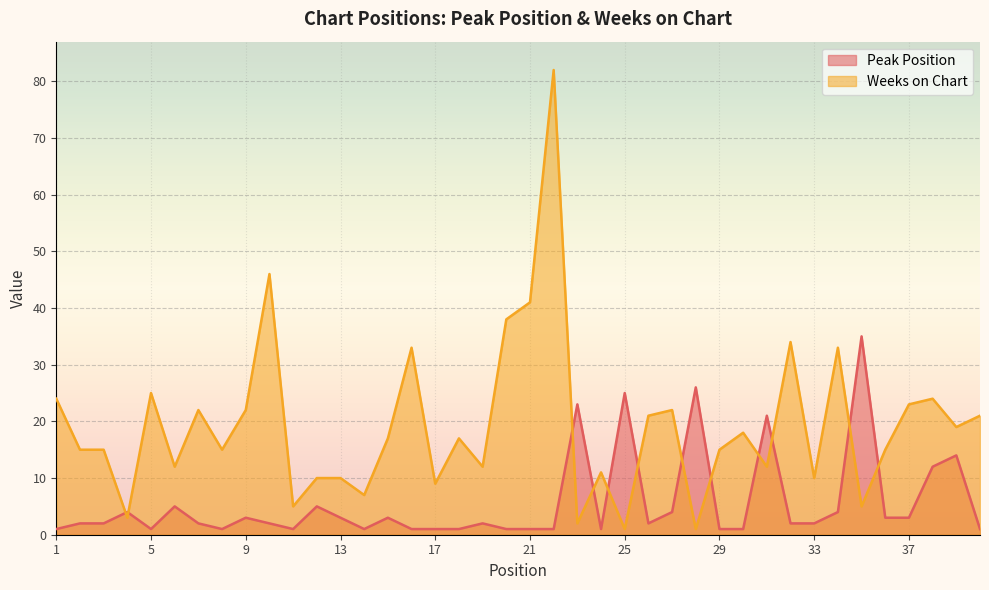

The Weeks on Chart series shows 21 at 26. True or false?

True